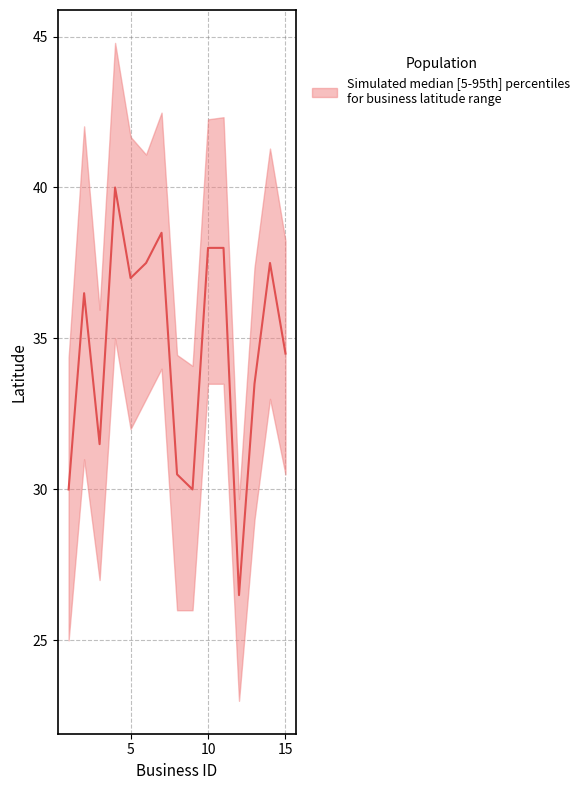

True or false: lower and upper intersect in this chart.

False